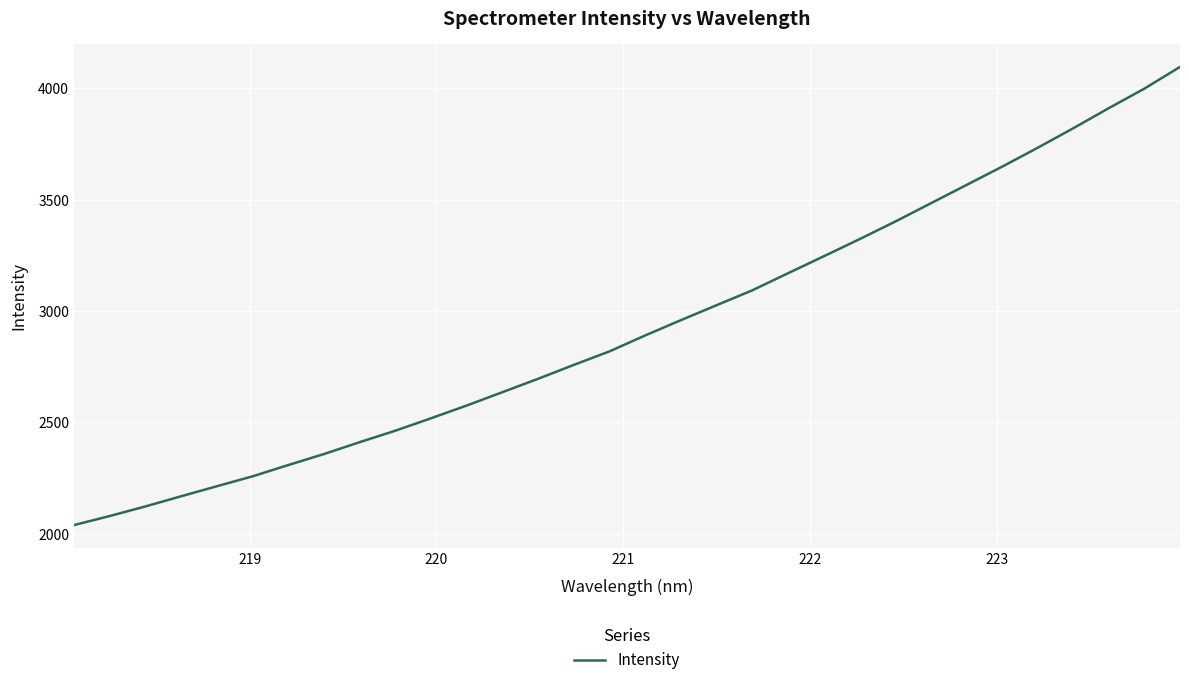

What is the maximum value shown in the chart?

4095.0